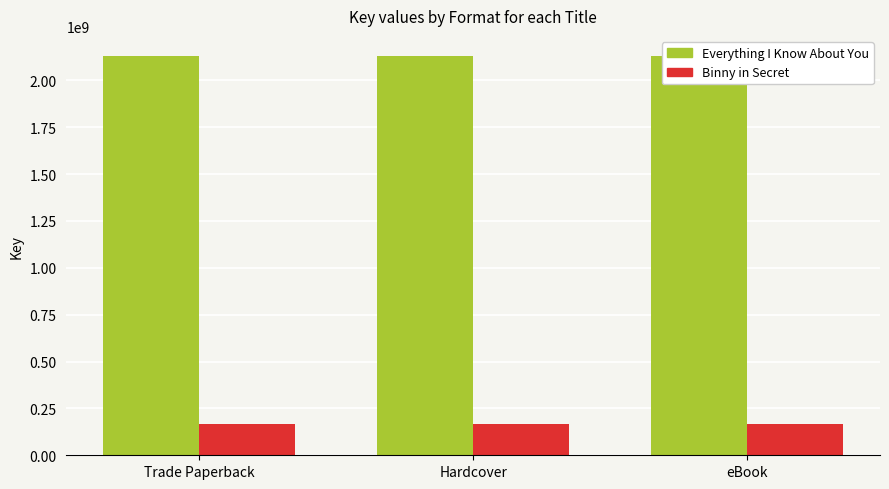

Which category has the highest value across all series?

Trade Paperback